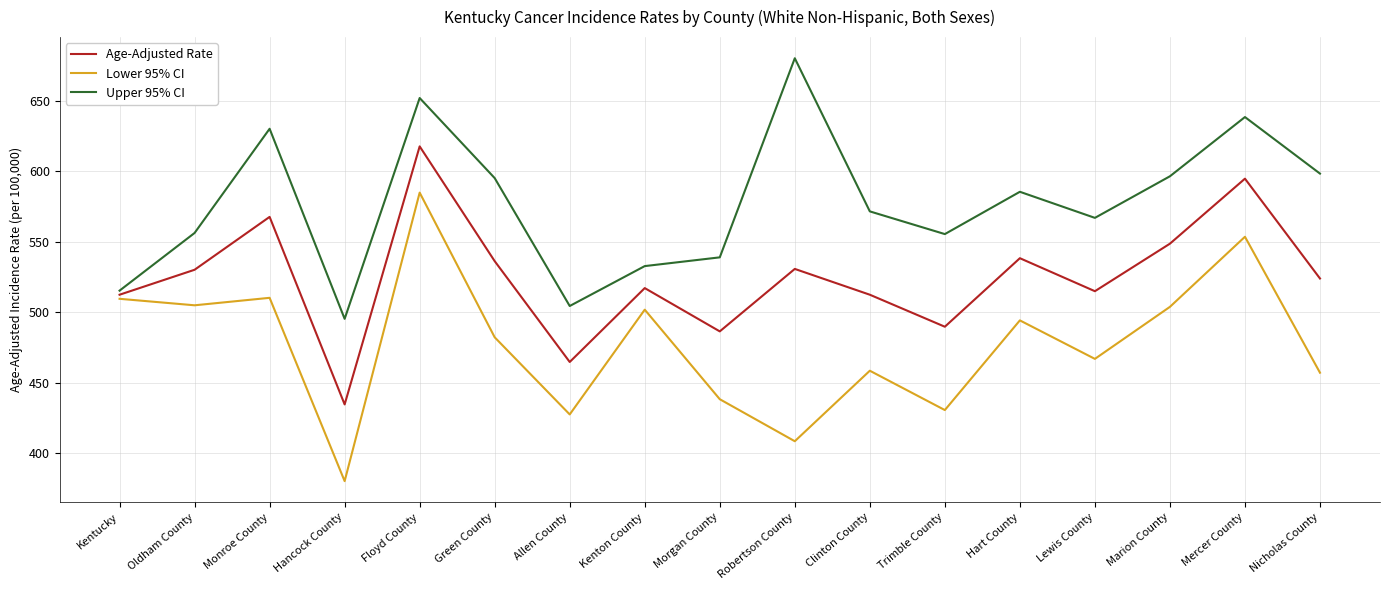

List the series in order of their overall mean, highest first.

Upper 95% CI, Age-Adjusted Rate, Lower 95% CI